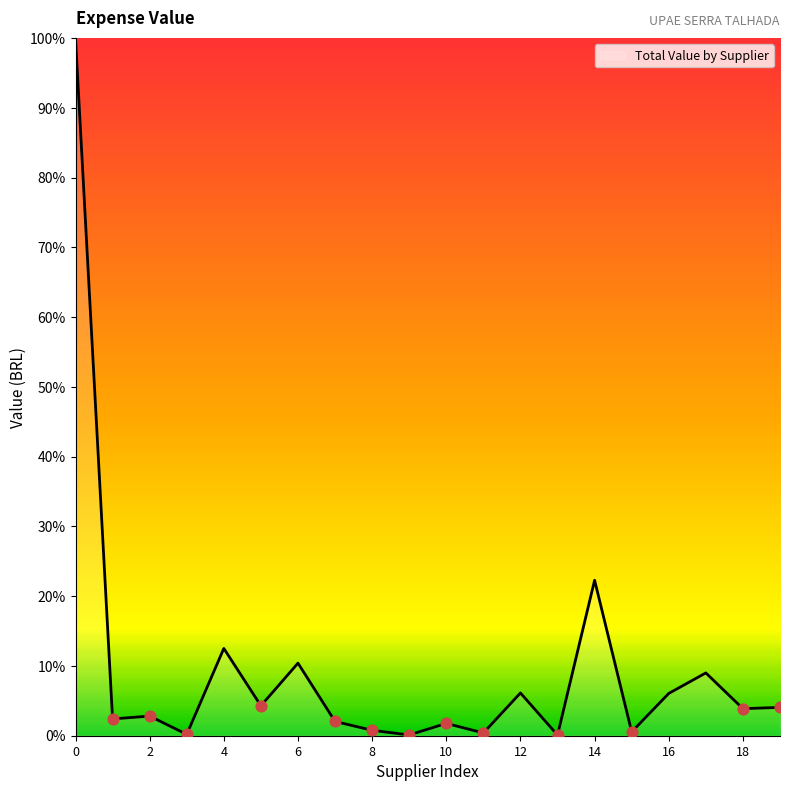

What is the difference between the maximum and minimum values?

99.9